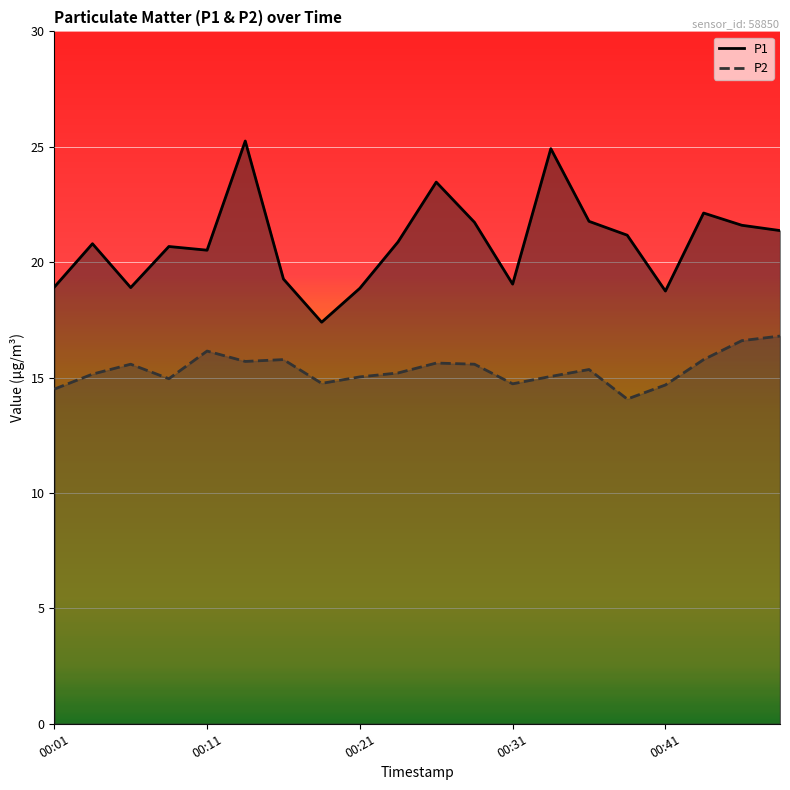

True or false: P2 line has a value of 22.4 at 7.

False